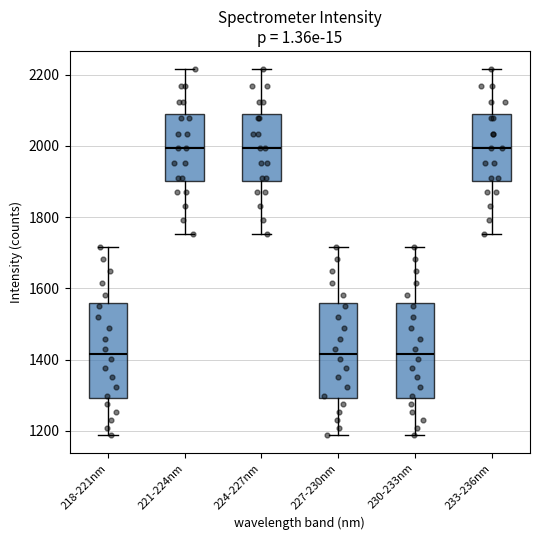

Reading left to right, read every box against the y-axis: the position of its median line, the range the box covers, and the ends of its whiskers. The values are not printed on the chart, so give them approximately, as read against the axis.

218-221nm: median 1420, box 1300 to 1560, whiskers 1180 to 1720
221-224nm: median 2000, box 1900 to 2080, whiskers 1760 to 2220
224-227nm: median 2000, box 1900 to 2080, whiskers 1760 to 2220
227-230nm: median 1420, box 1300 to 1560, whiskers 1180 to 1720
230-233nm: median 1420, box 1300 to 1560, whiskers 1180 to 1720
233-236nm: median 2000, box 1900 to 2080, whiskers 1760 to 2220